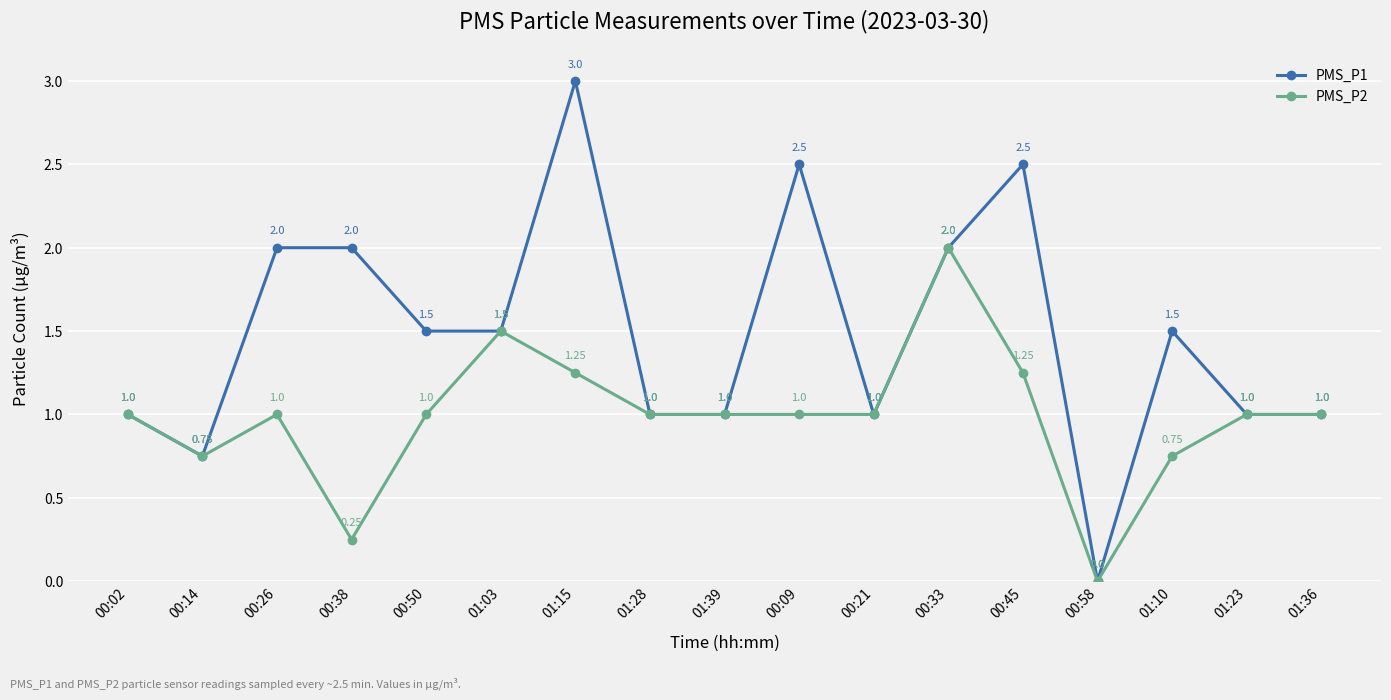

List the series in order of their overall mean, highest first.

PMS_P1, PMS_P2